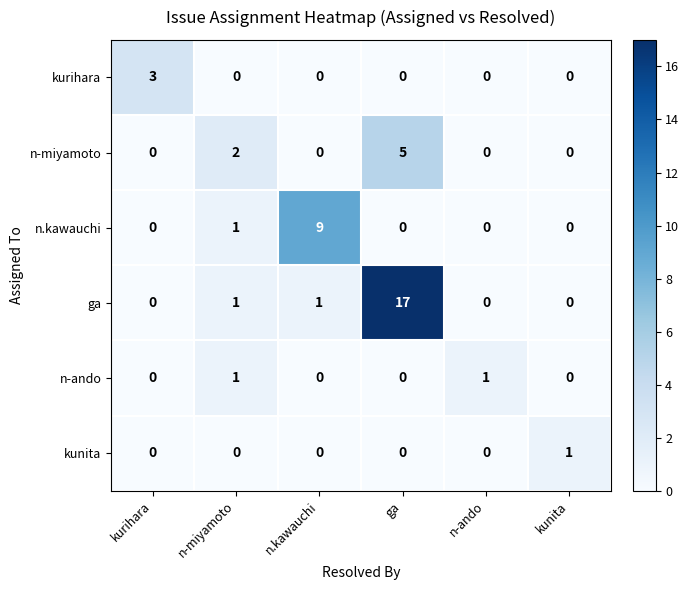

How many values in the kunita series exceed 0?

1